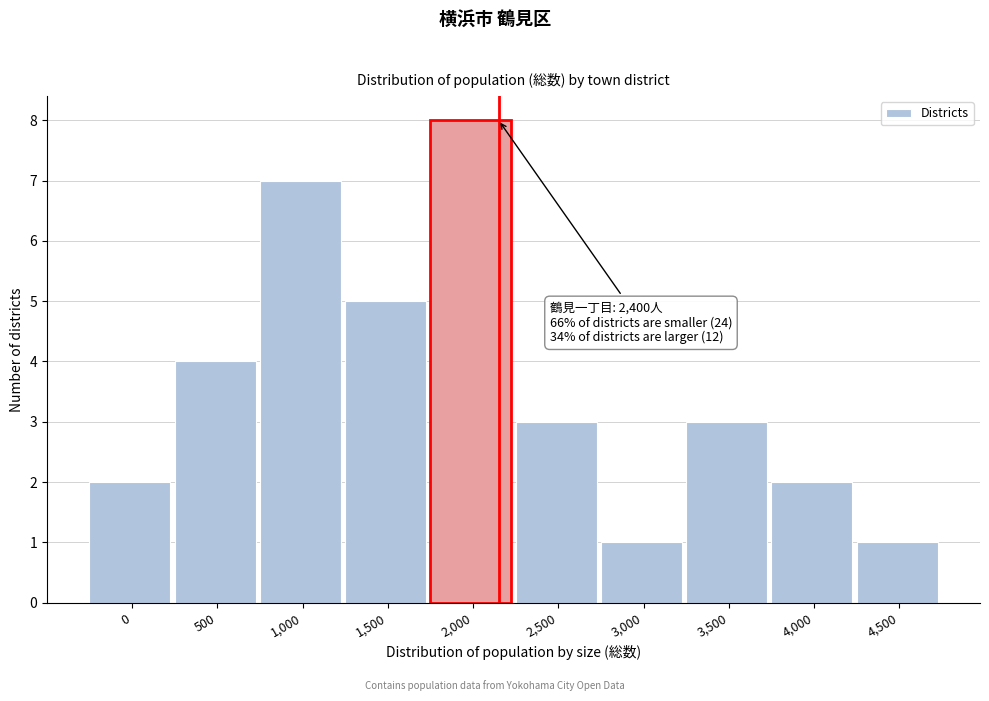

Reading left to right, list all the values displayed in this chart.

2	4	7	5	8	3	1	3	2	1